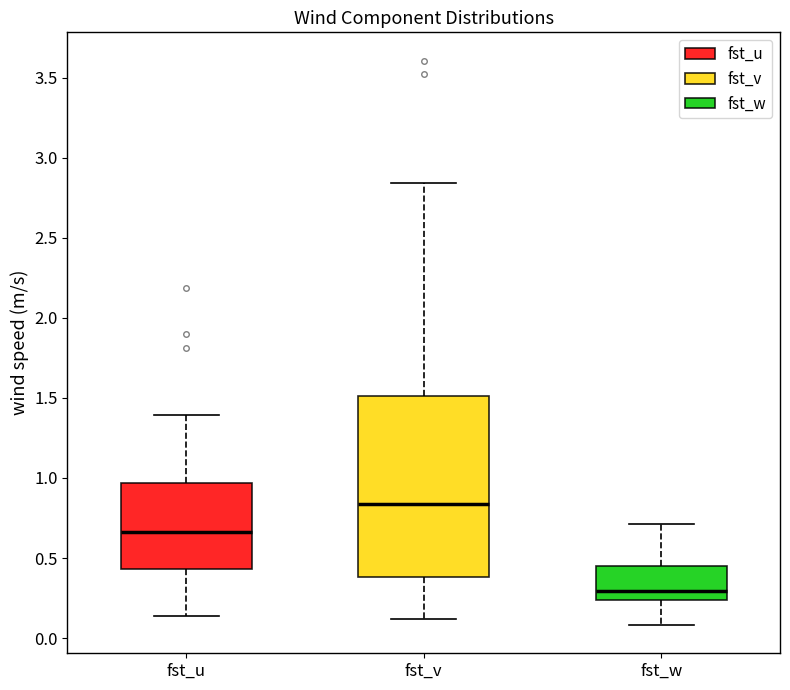

Reading left to right, transcribe this box plot: for each box, give where its median line is, the range the box spans, and where its two whiskers end, as read against the y-axis. The values are not printed on the chart, so give them approximately, as read against the axis.

fst_u: median 0.65, box 0.45 to 0.95, whiskers 0.15 to 1.40
fst_v: median 0.85, box 0.40 to 1.50, whiskers 0.10 to 2.85
fst_w: median 0.30, box 0.25 to 0.45, whiskers 0.10 to 0.70